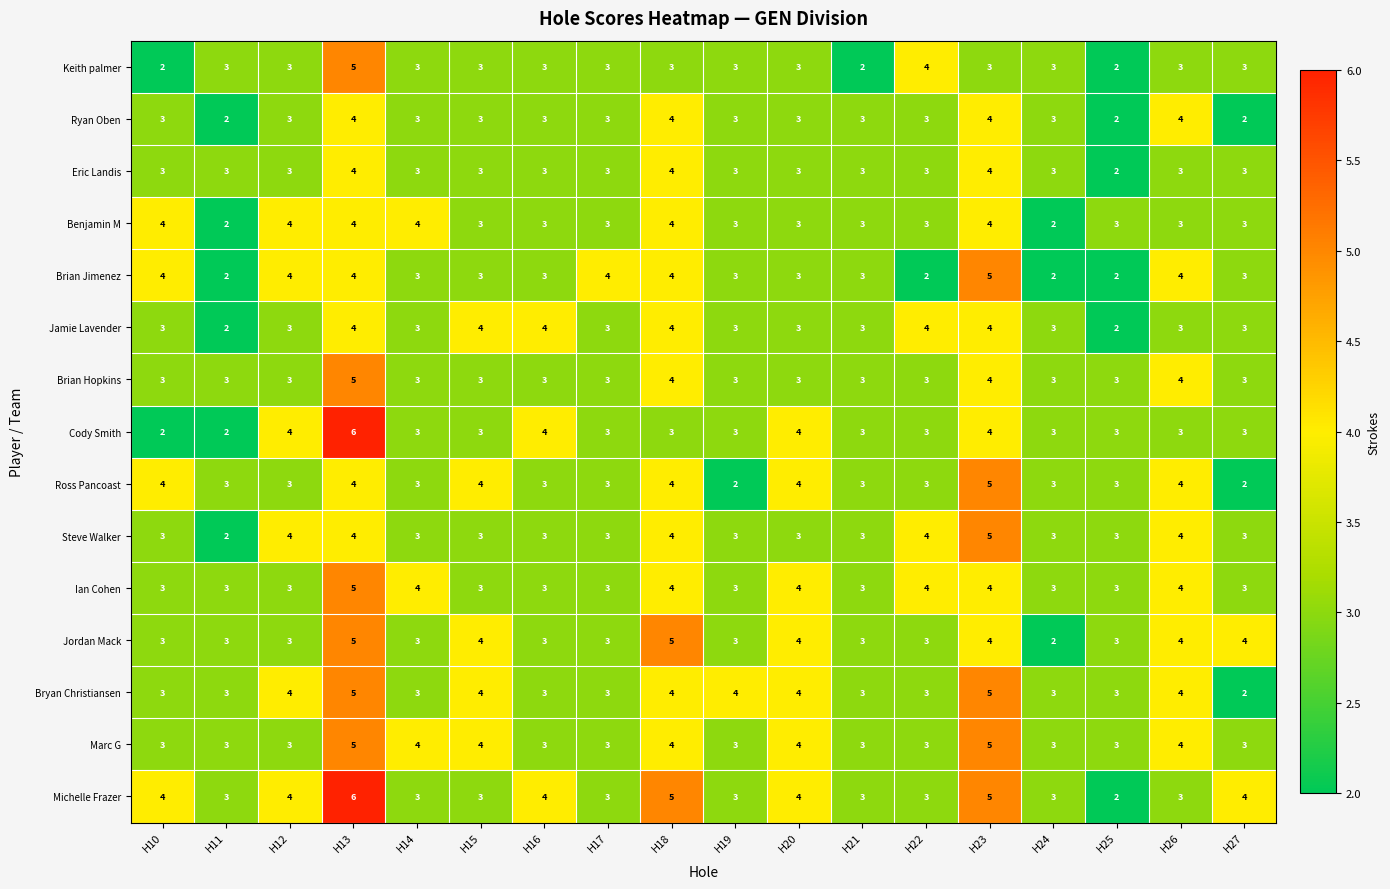

How many categories are shown in the chart?

18